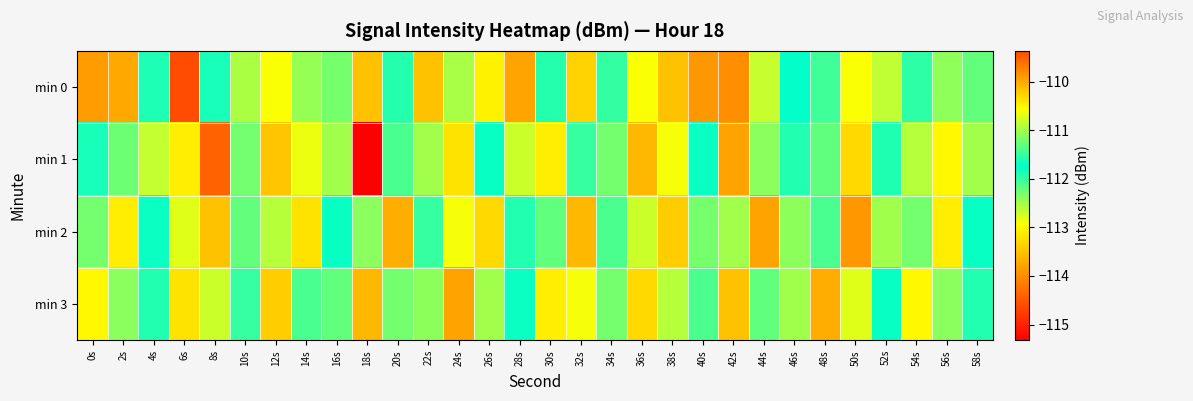

Rank the series by their maximum value, from highest to lowest.

min 0, min 2, min 3, min 1